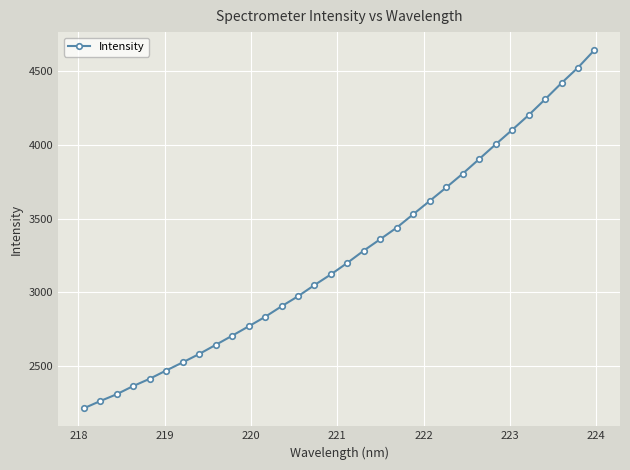

What is the value of the 8th point from the left?

2578.7